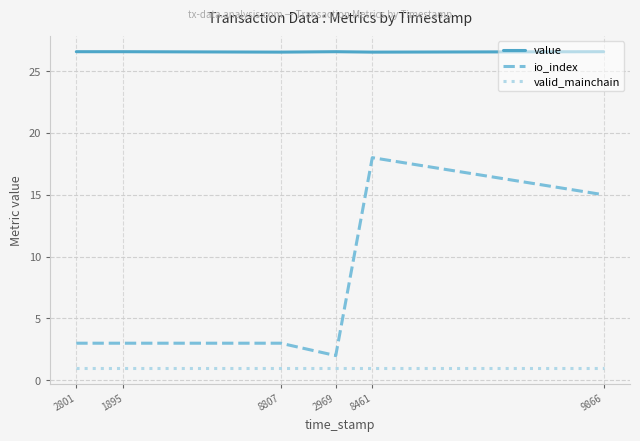

At which label is io_index closest to 10?

9866